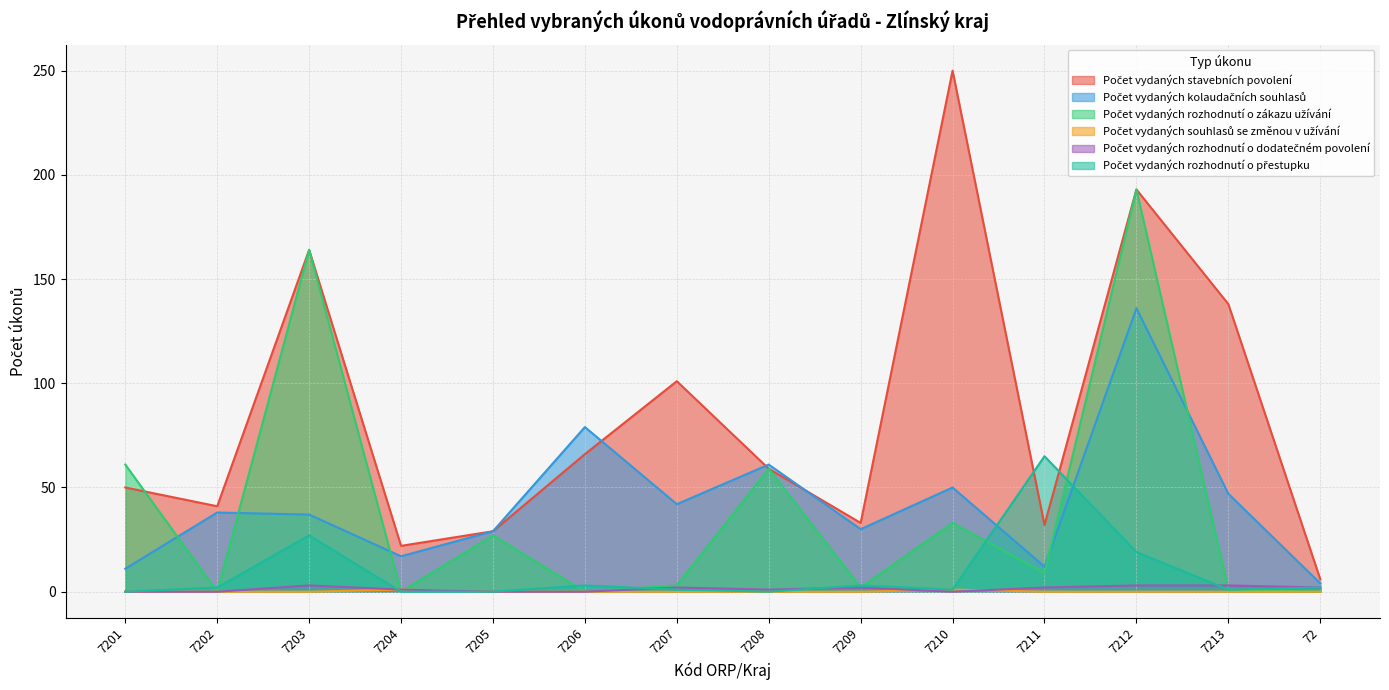

What are all the series names shown in the legend?

Počet vydaných stavebních povolení, Počet vydaných kolaudačních souhlasů, Počet vydaných rozhodnutí o zákazu užívání, Počet vydaných souhlasů se změnou v užívání, Počet vydaných rozhodnutí o dodatečném povolení, Počet vydaných rozhodnutí o přestupku